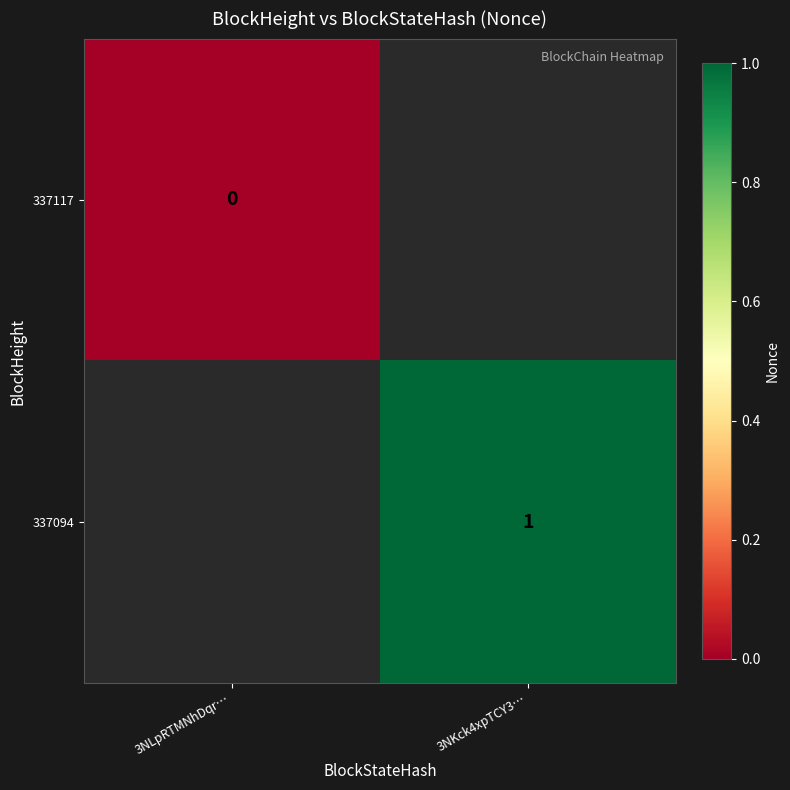

True or false: 337094 has a value of 0 at 3NKck4xpTCY3….

False